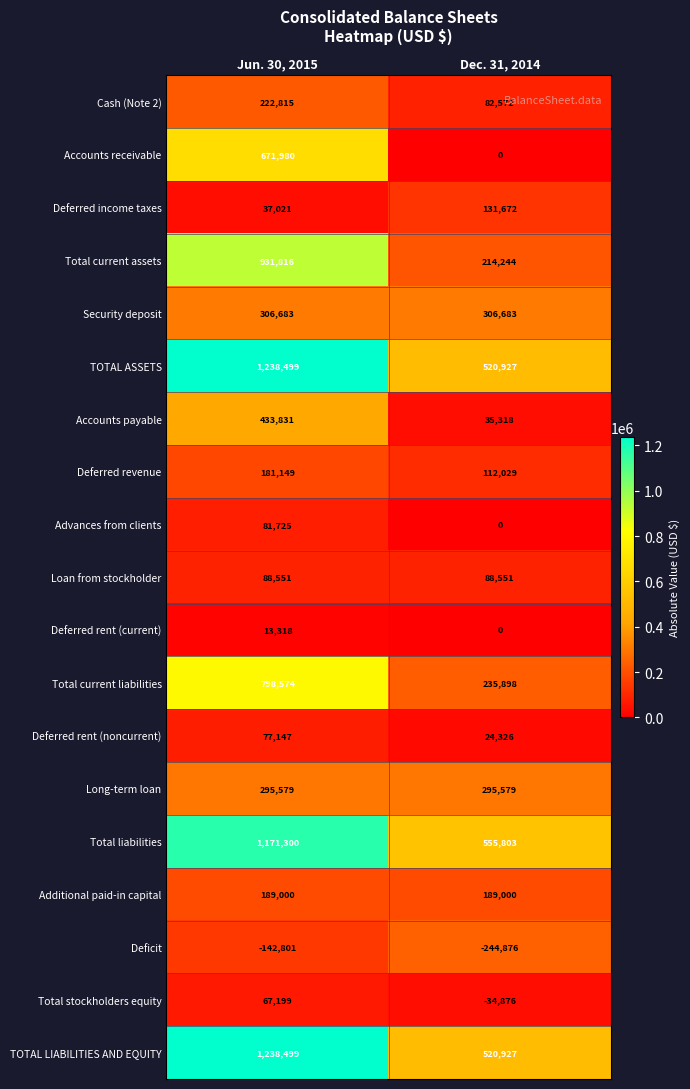

What is the maximum value shown in the chart?

1238499